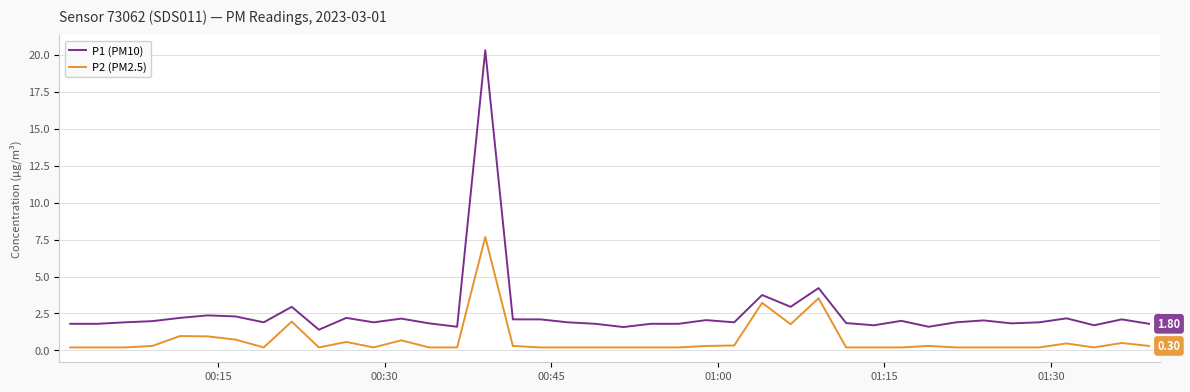

What is the difference between the second highest and minimum values in the P2 (PM2.5) series?

3.3